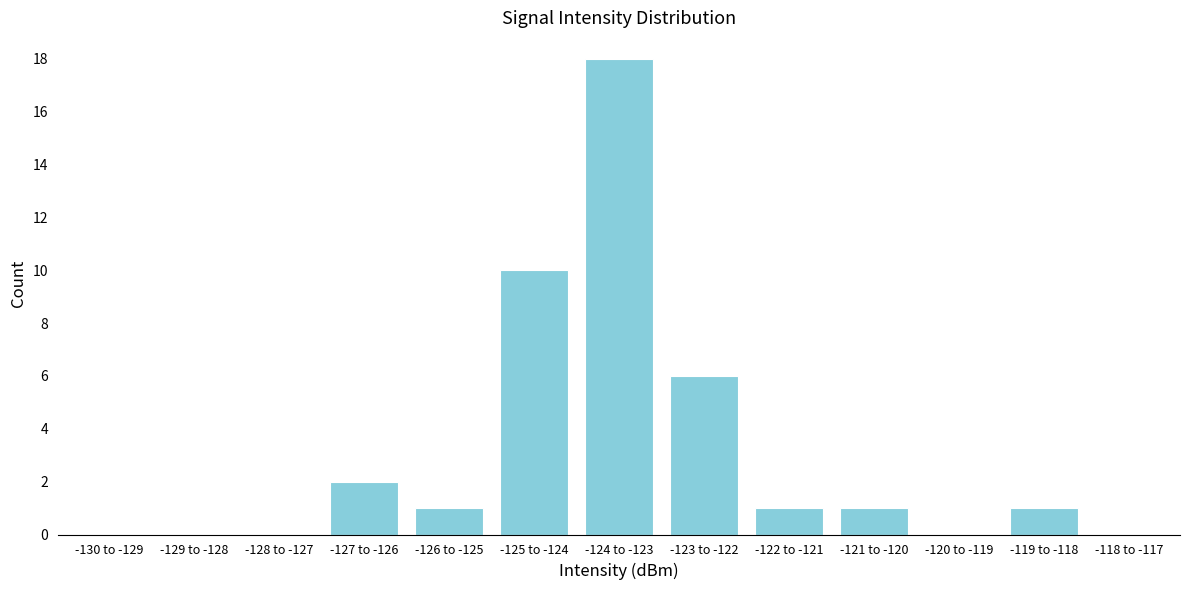

Reading right to left, what are all the values shown in this chart?

-118 to -117=0	-119 to -118=1	-120 to -119=0	-121 to -120=1	-122 to -121=1	-123 to -122=6	-124 to -123=18	-125 to -124=10	-126 to -125=1	-127 to -126=2	-128 to -127=0	-129 to -128=0	-130 to -129=0